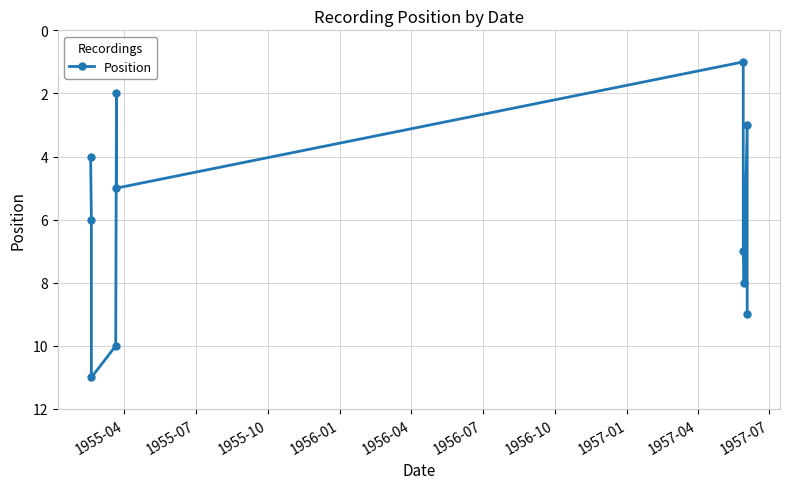

Does the chart display data point markers on the line(s)?

Yes